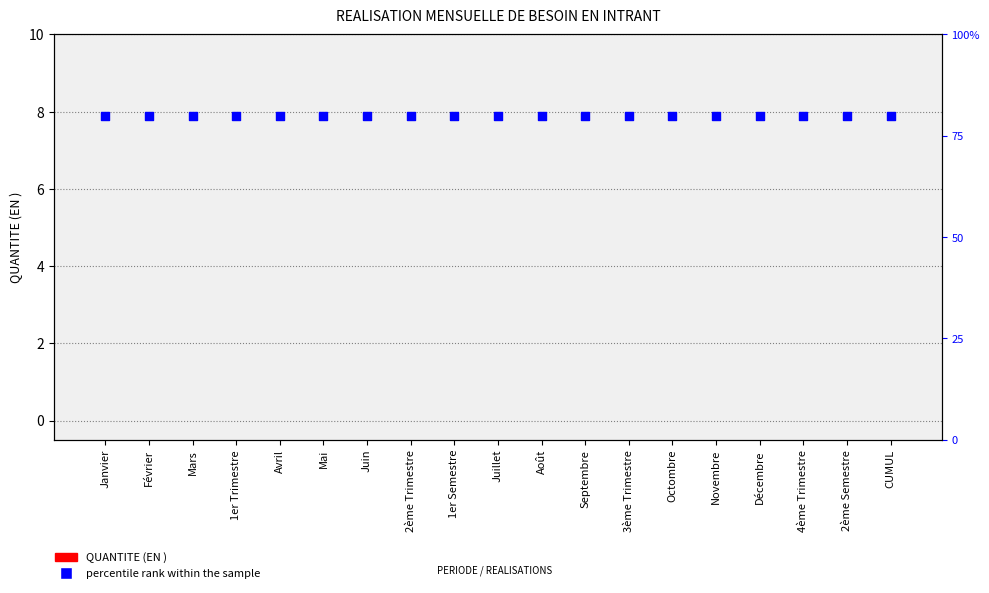

Which series reaches the minimum Y coordinate?

QUANTITE (EN )